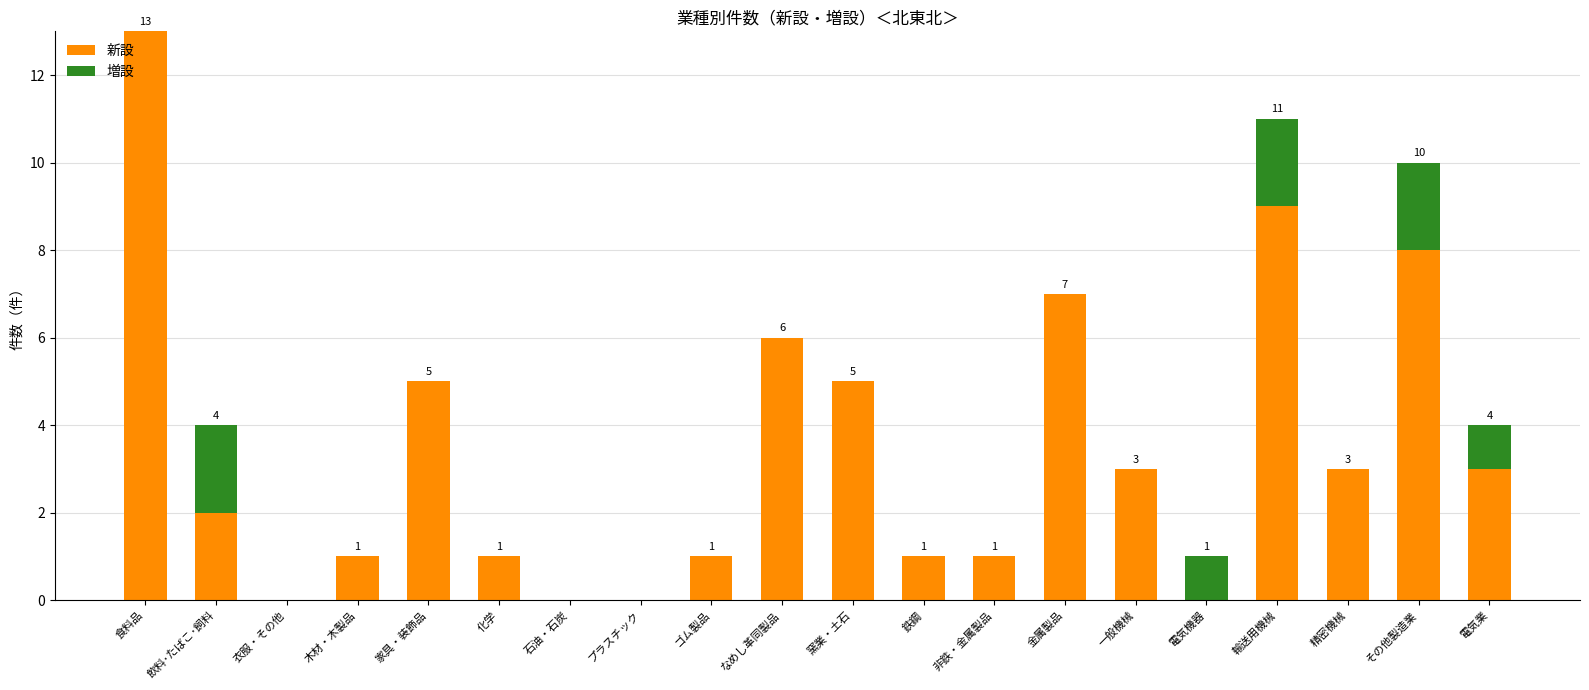

What is the total value across all series at なめし革同製品?

6